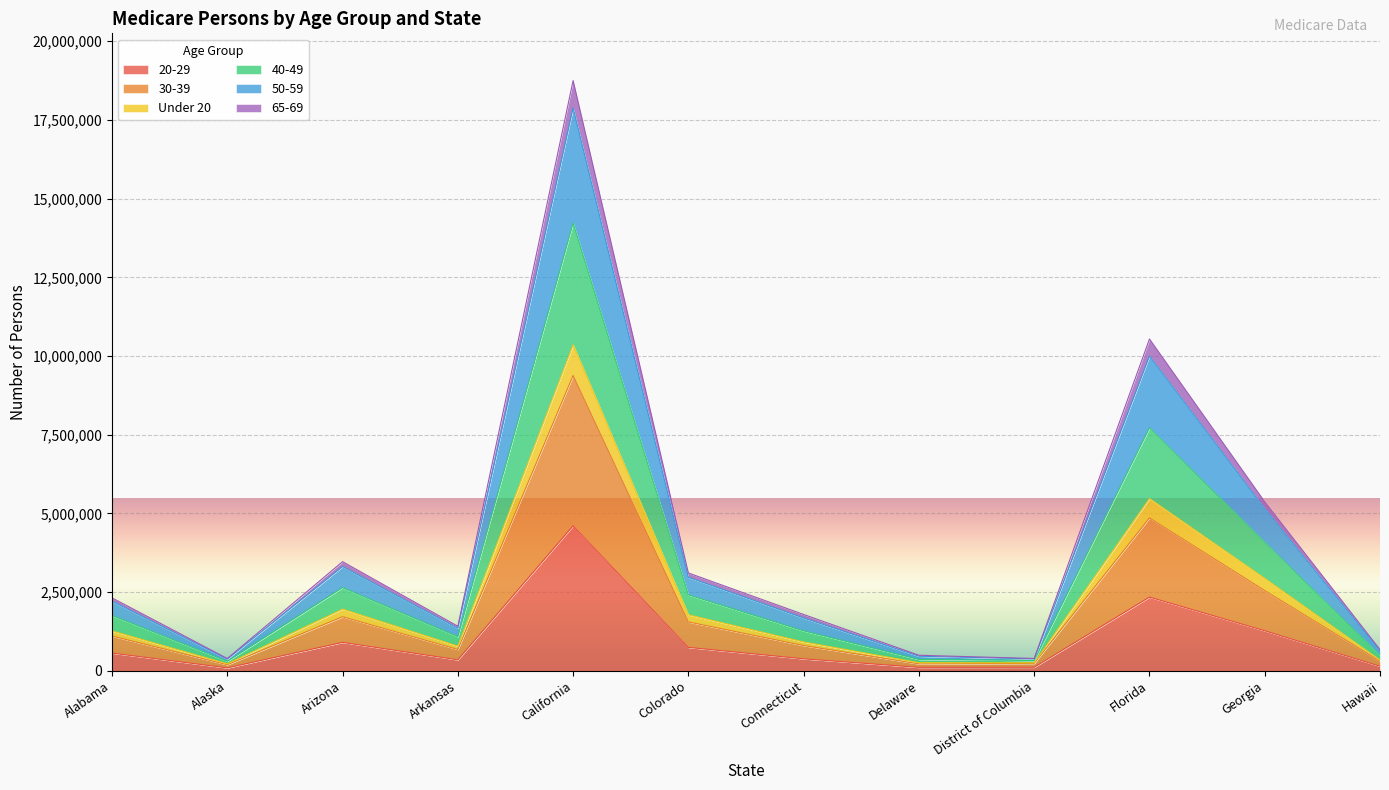

The 40-49 series shows 251259 at Hawaii. True or false?

False